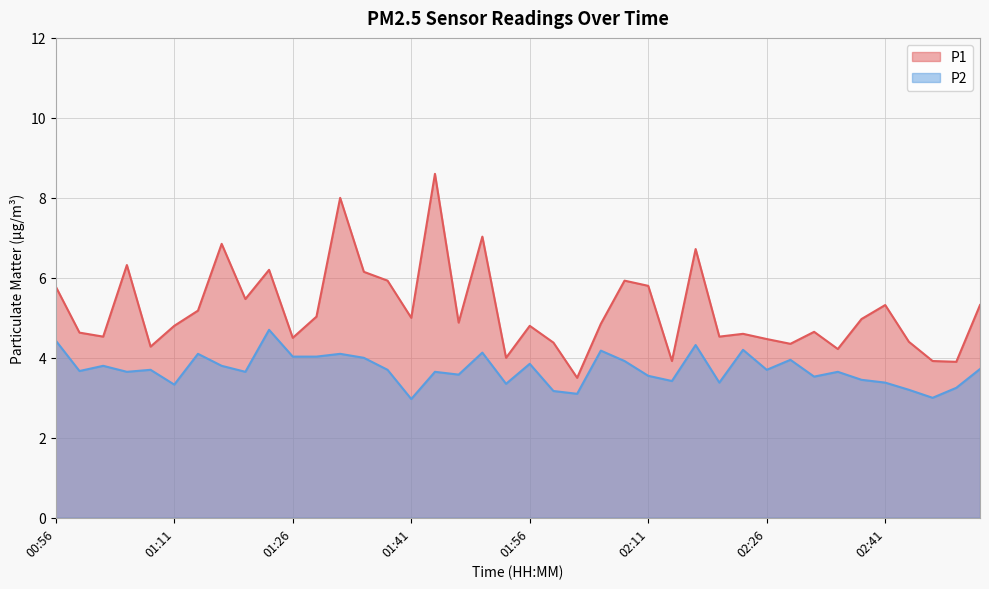

What is the label of the 1st point from the left?

00:56